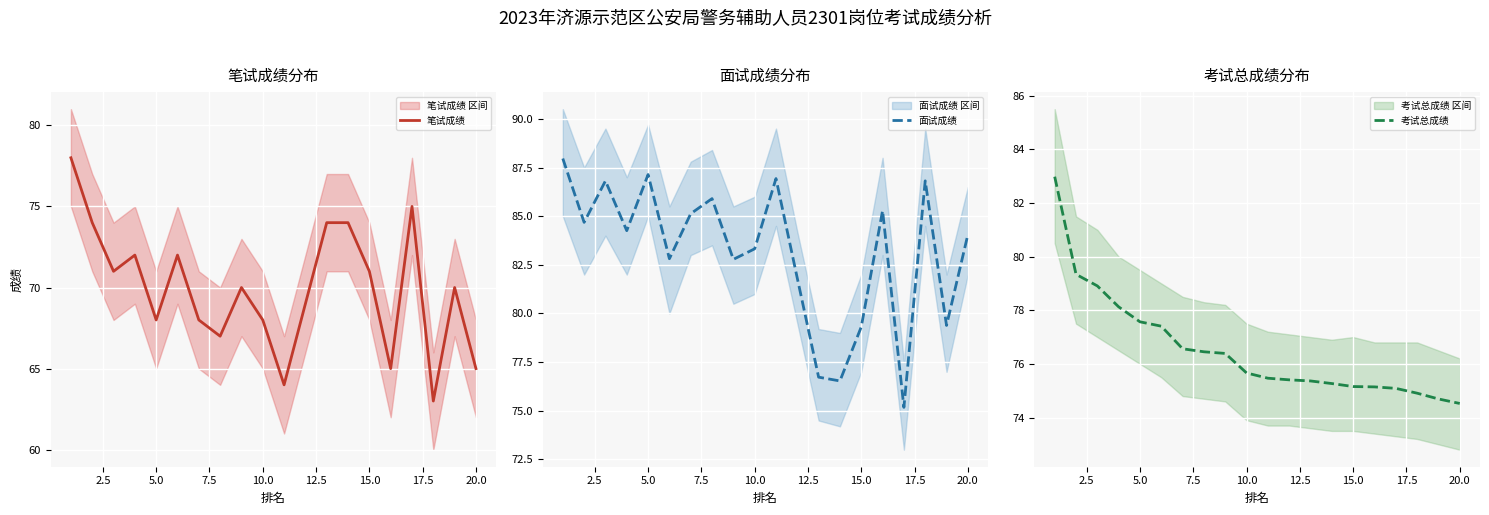

What is the highest value of the 笔试成绩 series?

78